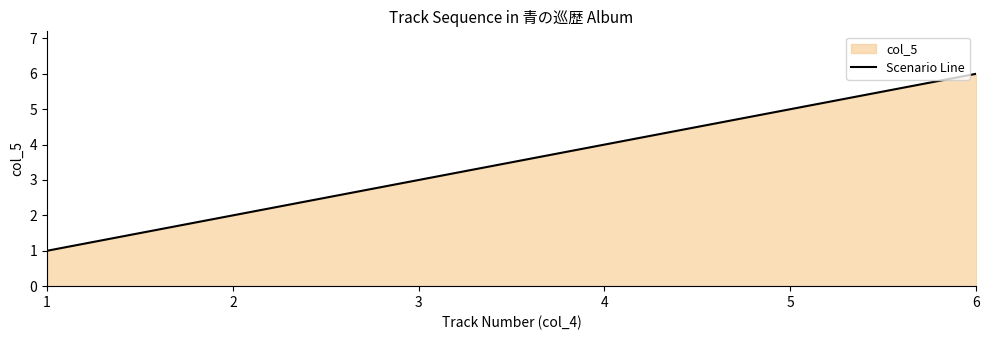

List the labels in order of value, smallest first.

1, 2, 3, 4, 5, 6